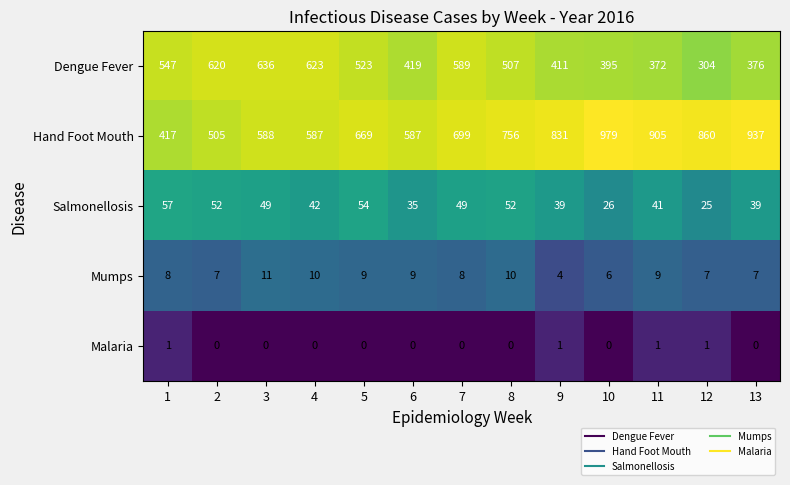

What is the sum of all Malaria values?

4